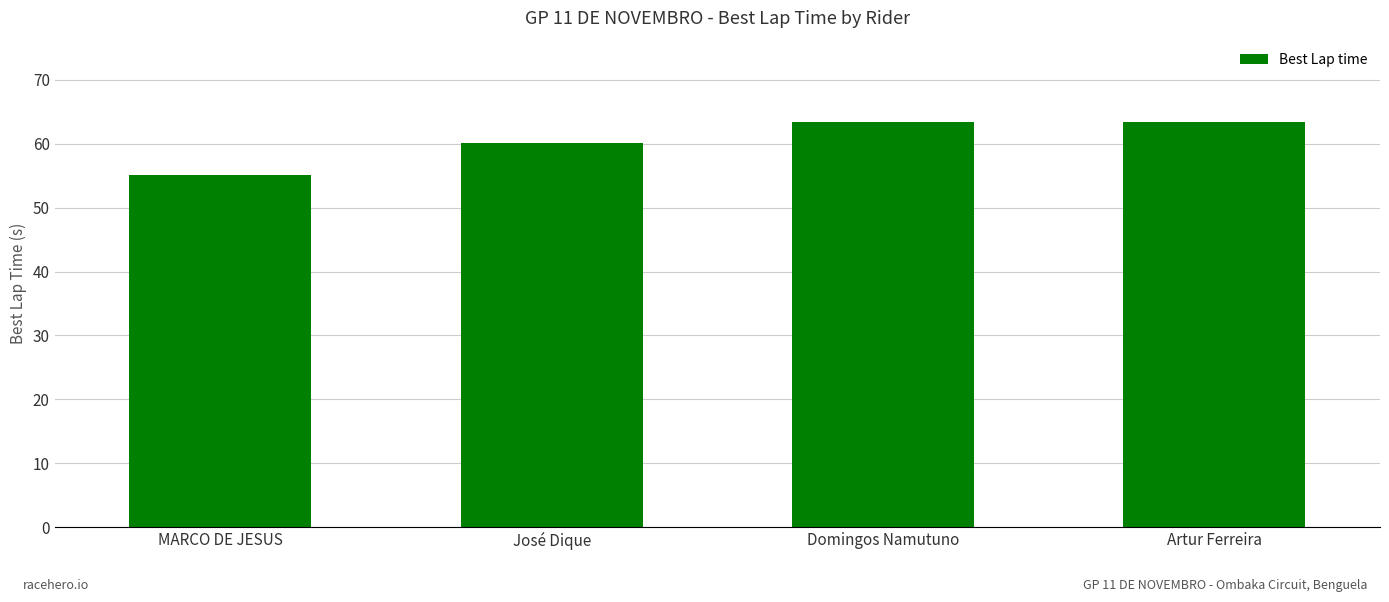

What is the smallest value displayed?

55.1